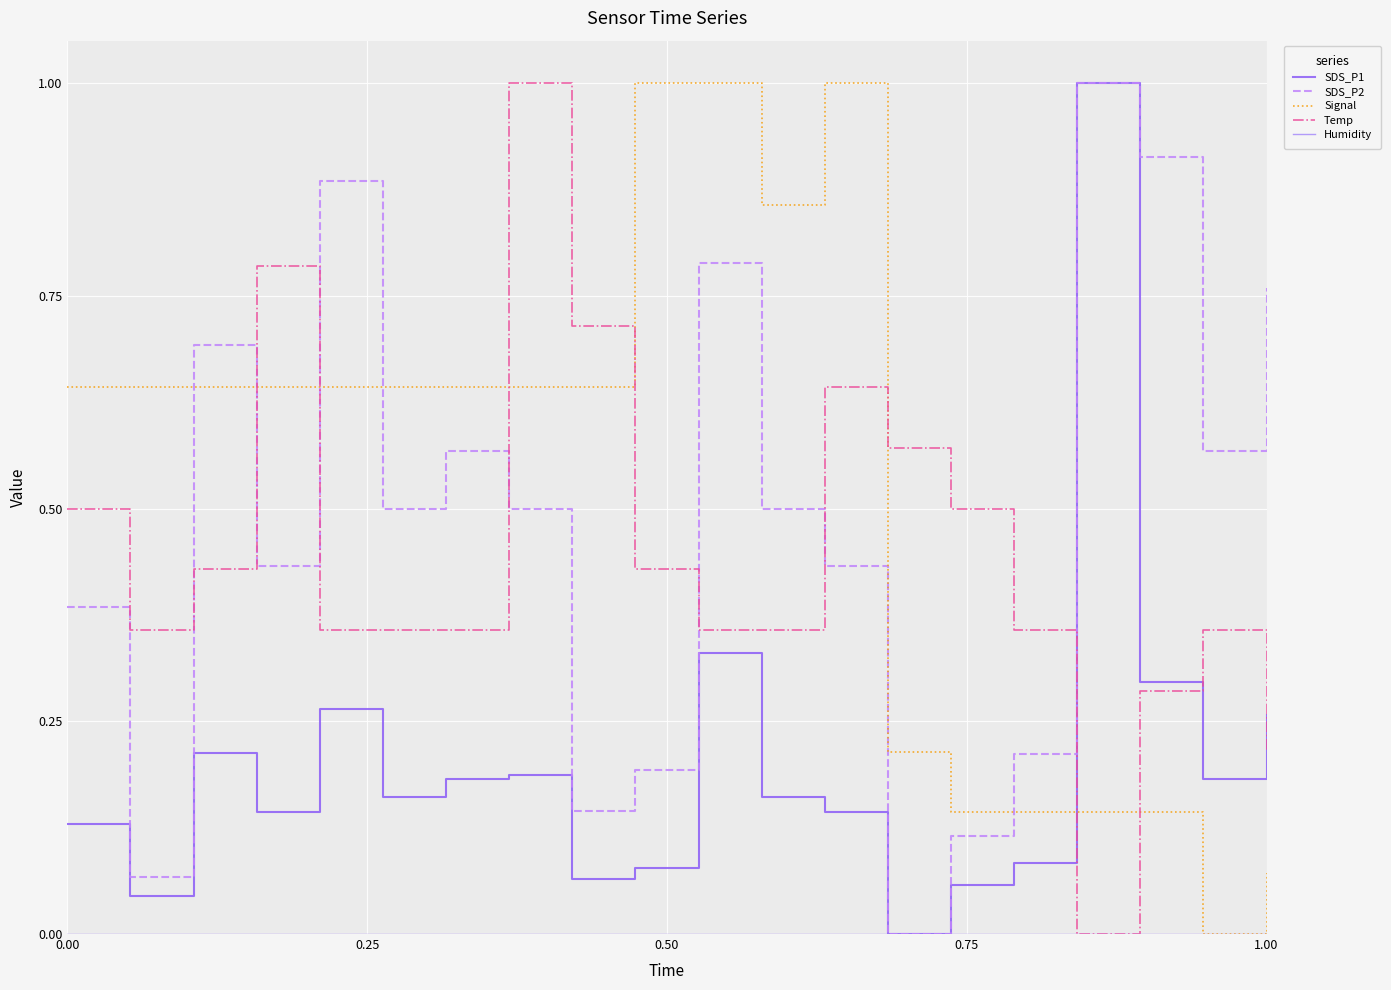

Which series has the largest total across all categories?

Signal